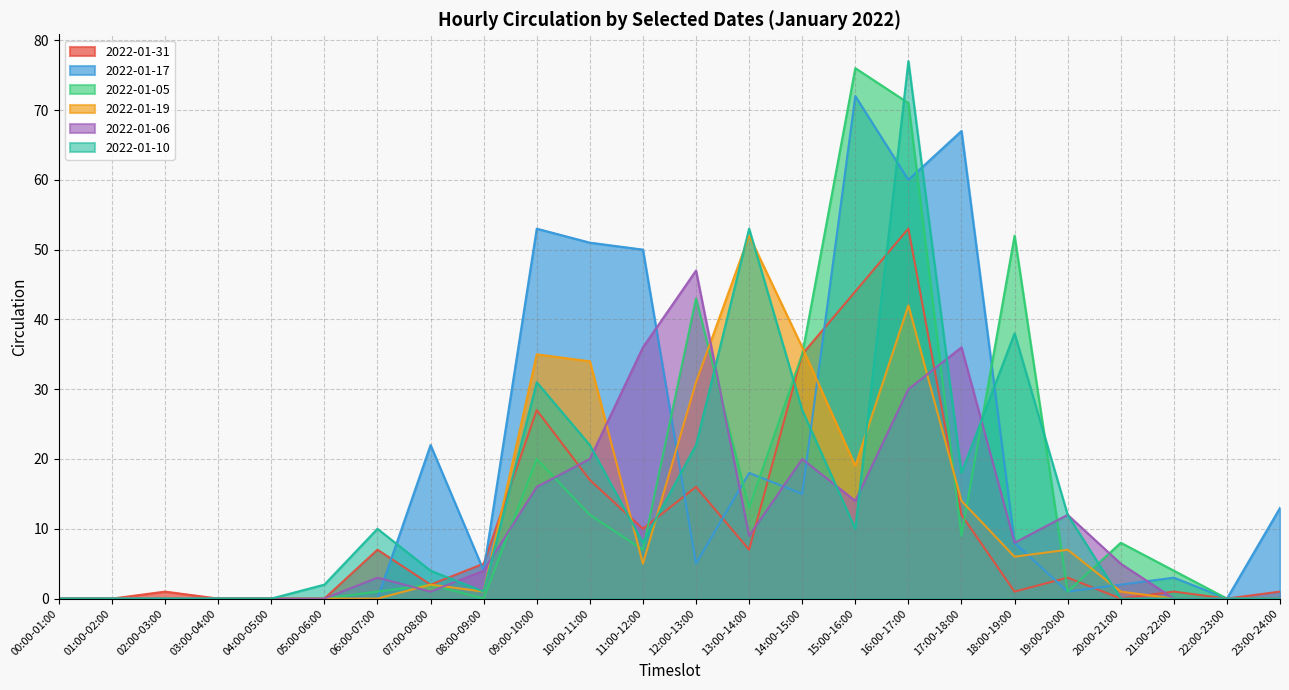

Reading left to right, transcribe all the data shown in this chart.

2022-01-31: 0	0	1	0	0	0	7	2	5	27	17	10	16	7	35	44	53	12	1	3	0	1	0	1
2022-01-17: 0	0	0	0	0	0	0	22	4	53	51	50	5	18	15	72	60	67	8	1	2	3	0	13
2022-01-05: 0	0	0	0	0	0	1	2	0	20	12	7	43	13	35	76	71	9	52	1	8	4	0	0
2022-01-19: 0	0	0	0	0	0	0	2	1	35	34	5	31	52	36	19	42	14	6	7	1	0	0	0
2022-01-06: 0	0	0	0	0	0	3	1	4	16	20	36	47	9	20	14	30	36	8	12	5	0	0	0
2022-01-10: 0	0	0	0	0	2	10	4	1	31	22	8	22	53	27	10	77	18	38	12	0	0	0	0